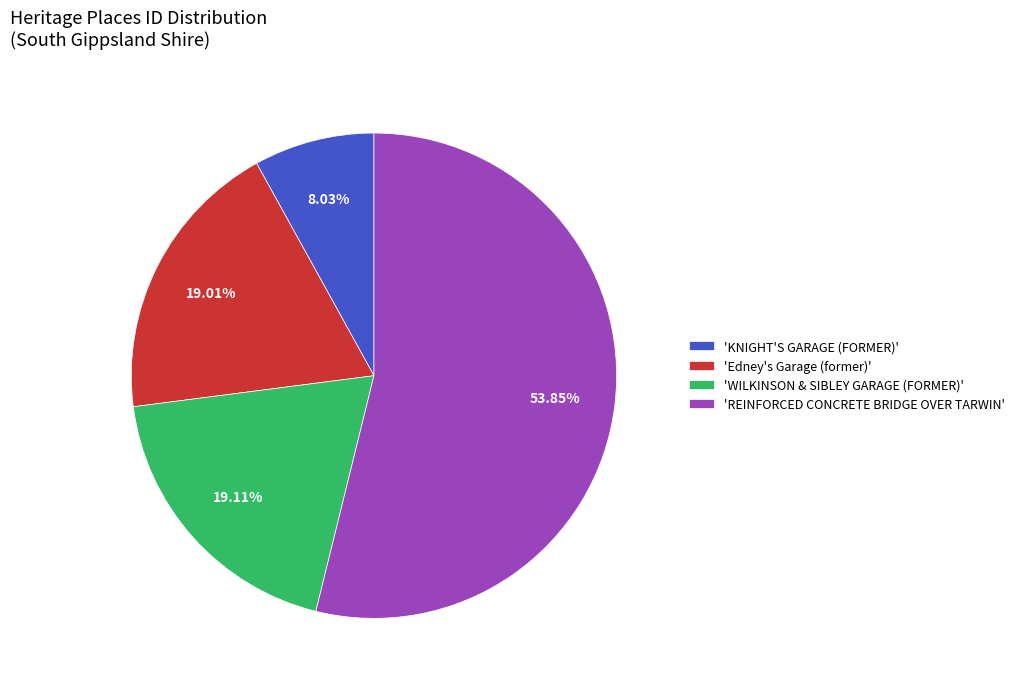

Is 'REINFORCED CONCRETE BRIDGE OVER TARWIN' the majority of the pie?

Yes